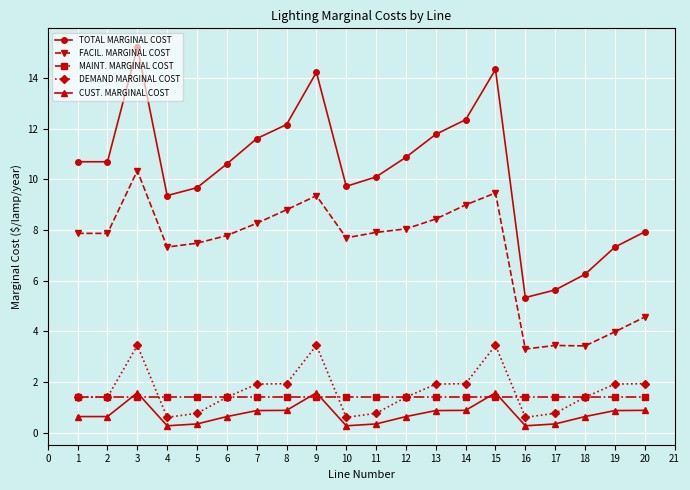

What is the average value of the CUST. MARGINAL COST series?

0.8